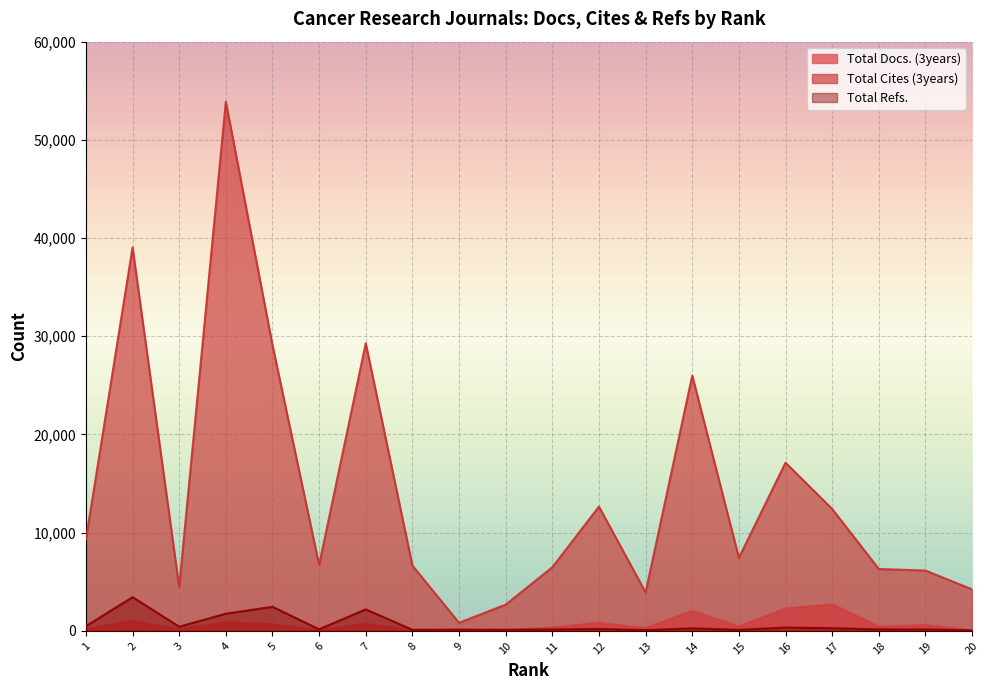

How many data points in Total Cites (3years) are above 7442?

9